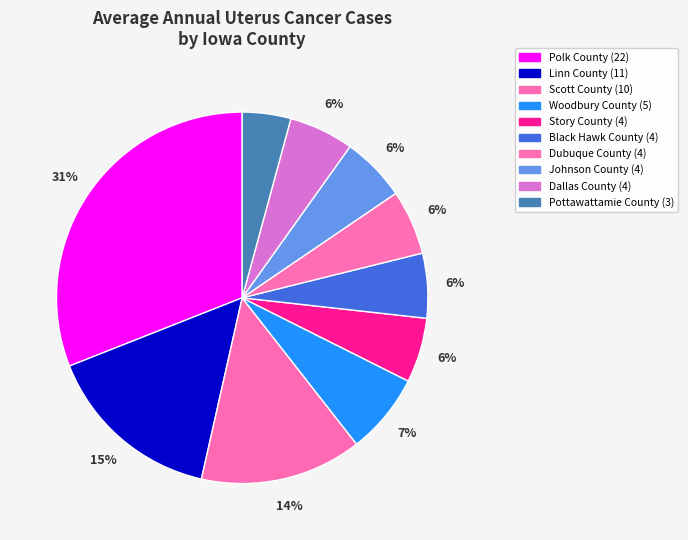

The Johnson County slice represents 6% of the pie. True or false?

True